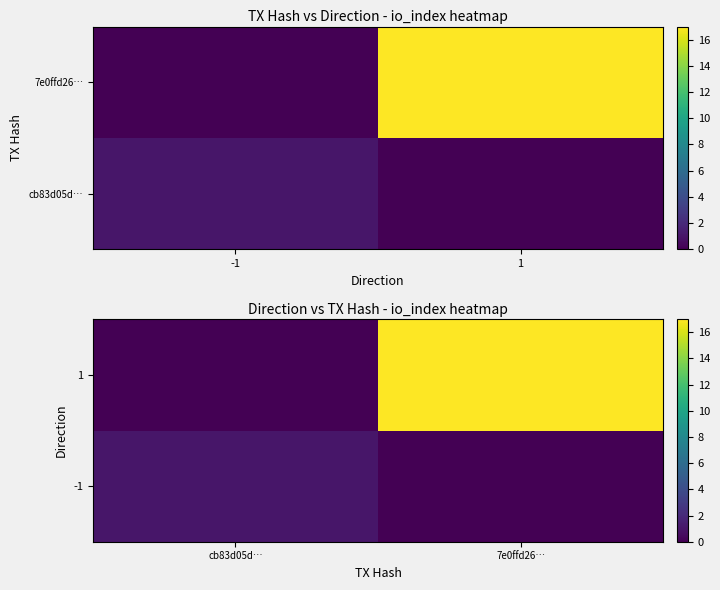

Which series has the widest spread of values?

1